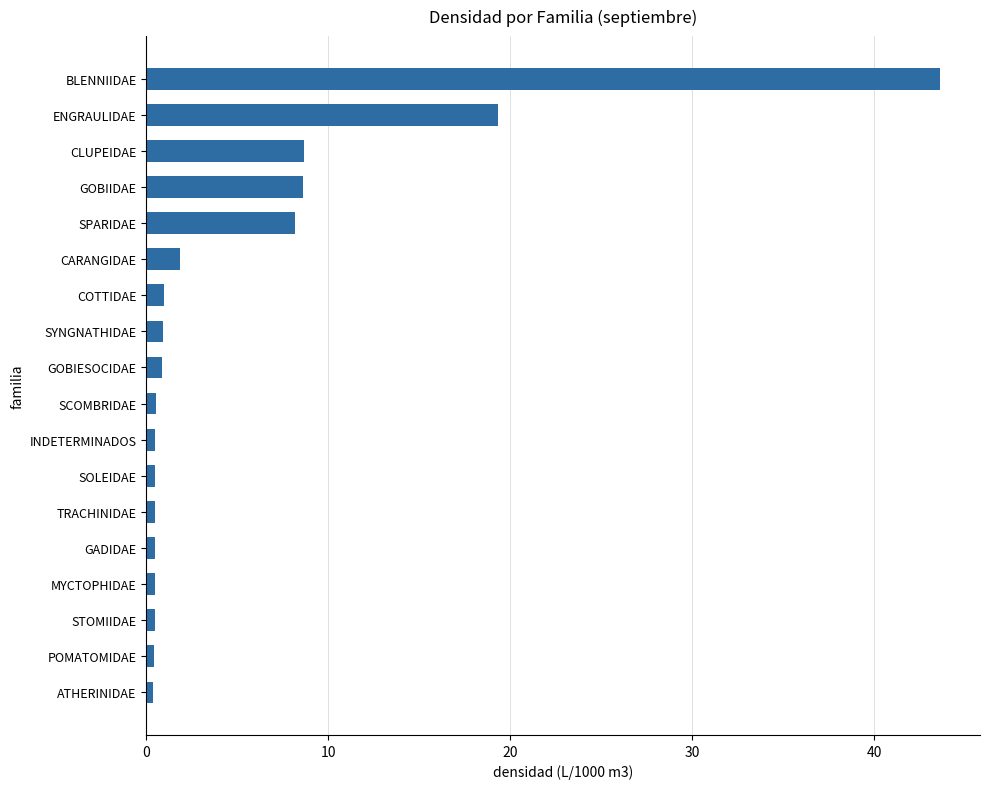

At which label is the value closest to 21?

ENGRAULIDAE